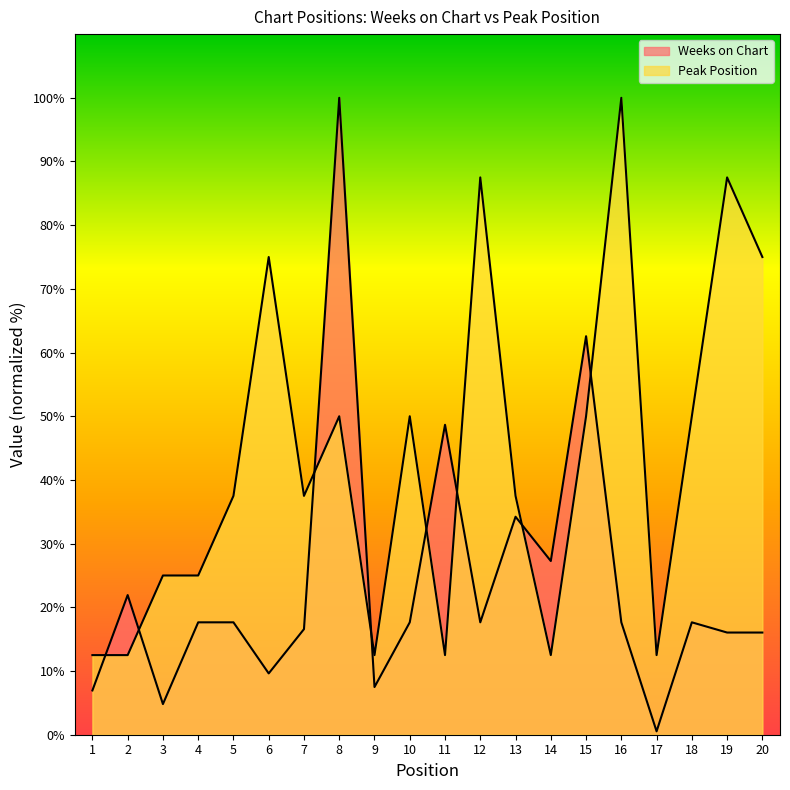

At which category does Weeks on Chart reach its first local valley?

3